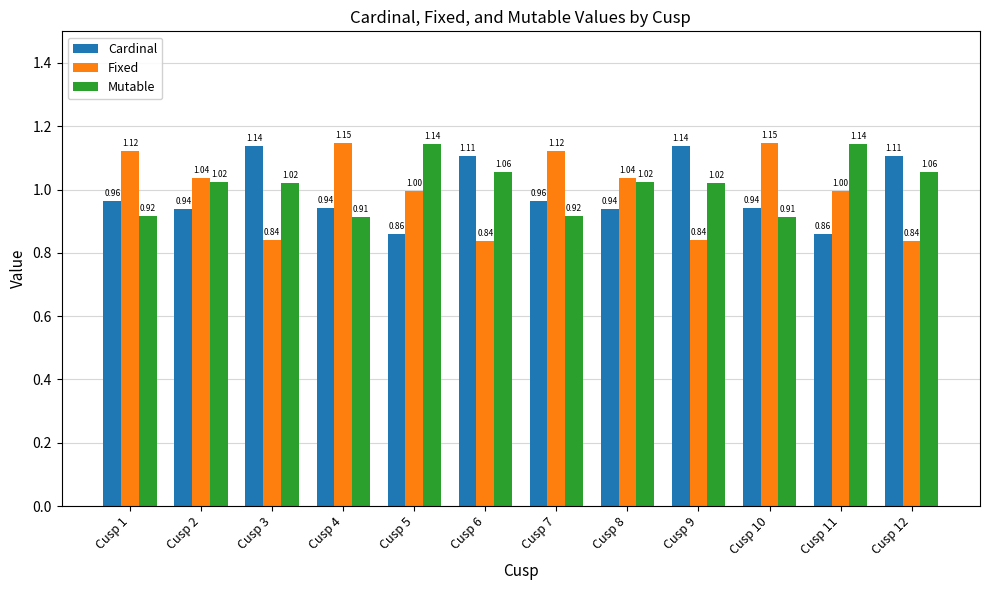

What are all the series names shown in the legend?

Cardinal, Fixed, Mutable